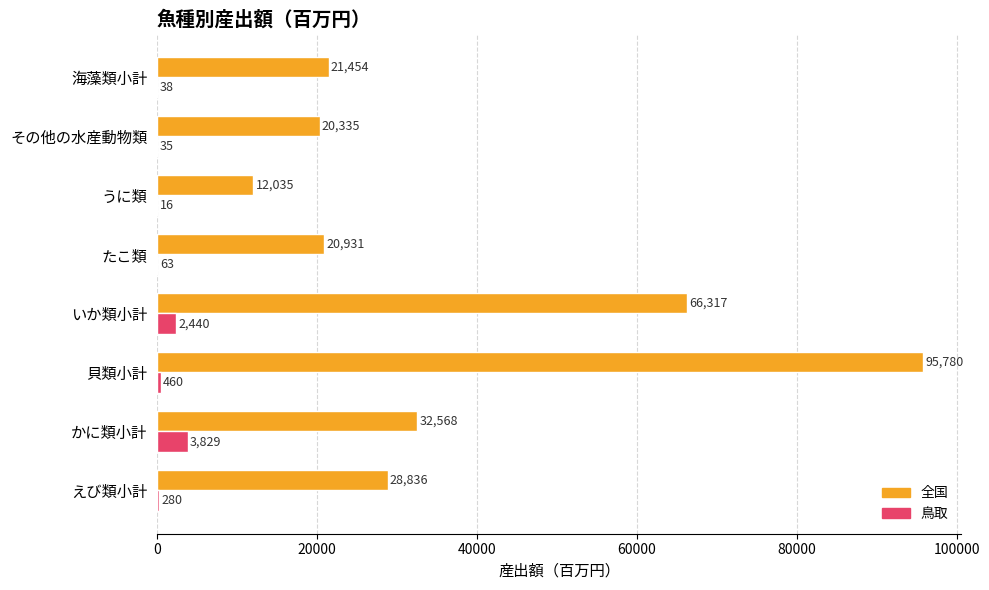

The 全国 series shows 20335 at その他の水産動物類. True or false?

True